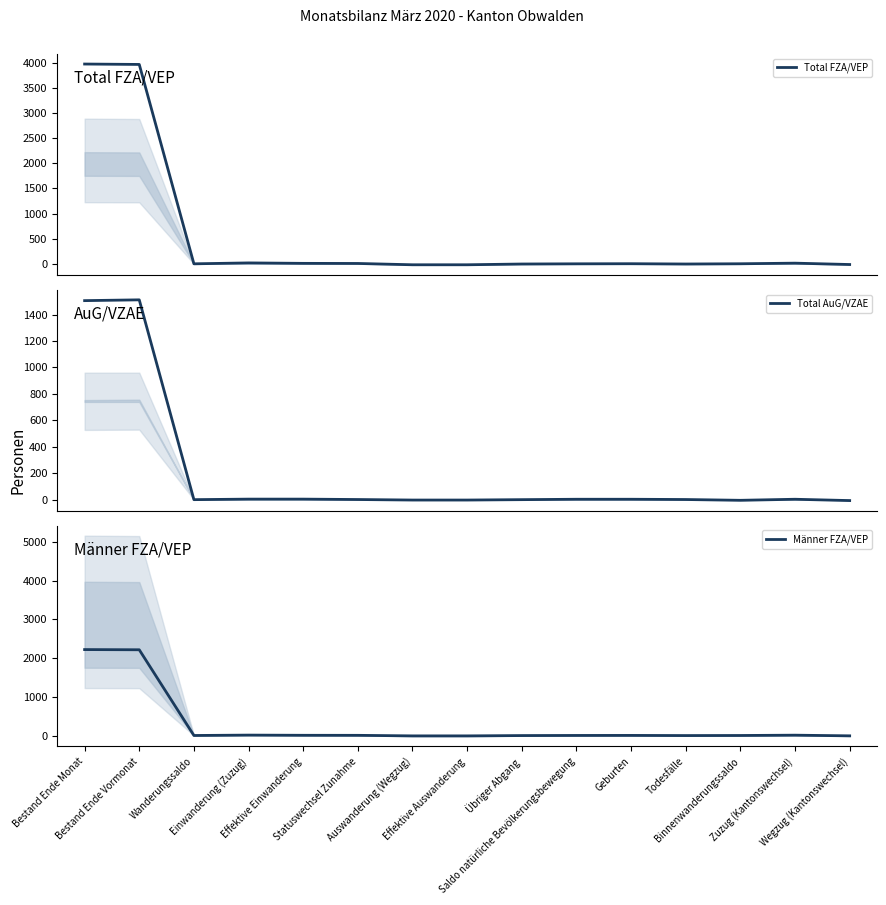

What is the value of the Total AuG/VZAE point at the 7th from the left?

-4